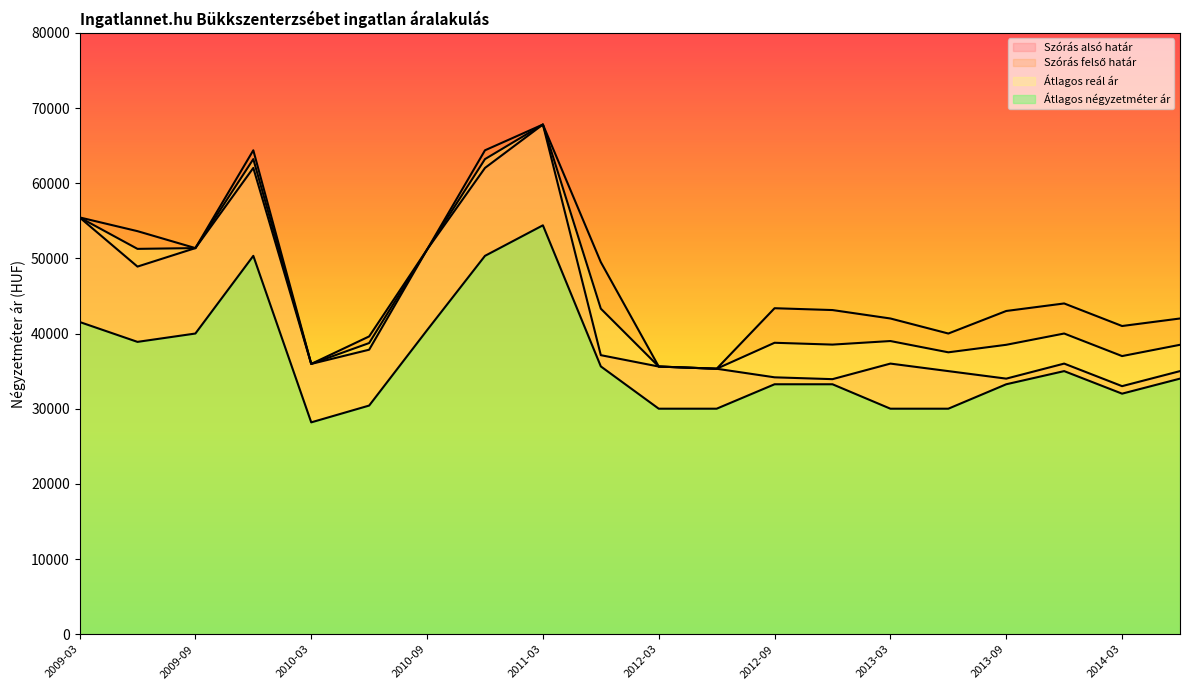

What is the label of the 15th point from the left?

2013-03